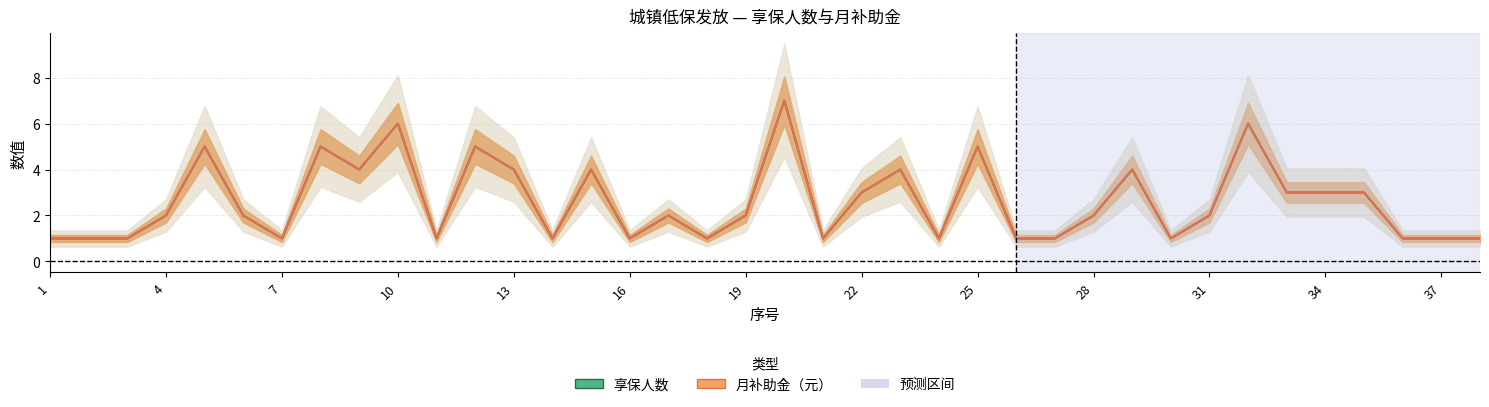

The 月补助金（元）[归一化] series shows 3 at 28. True or false?

False